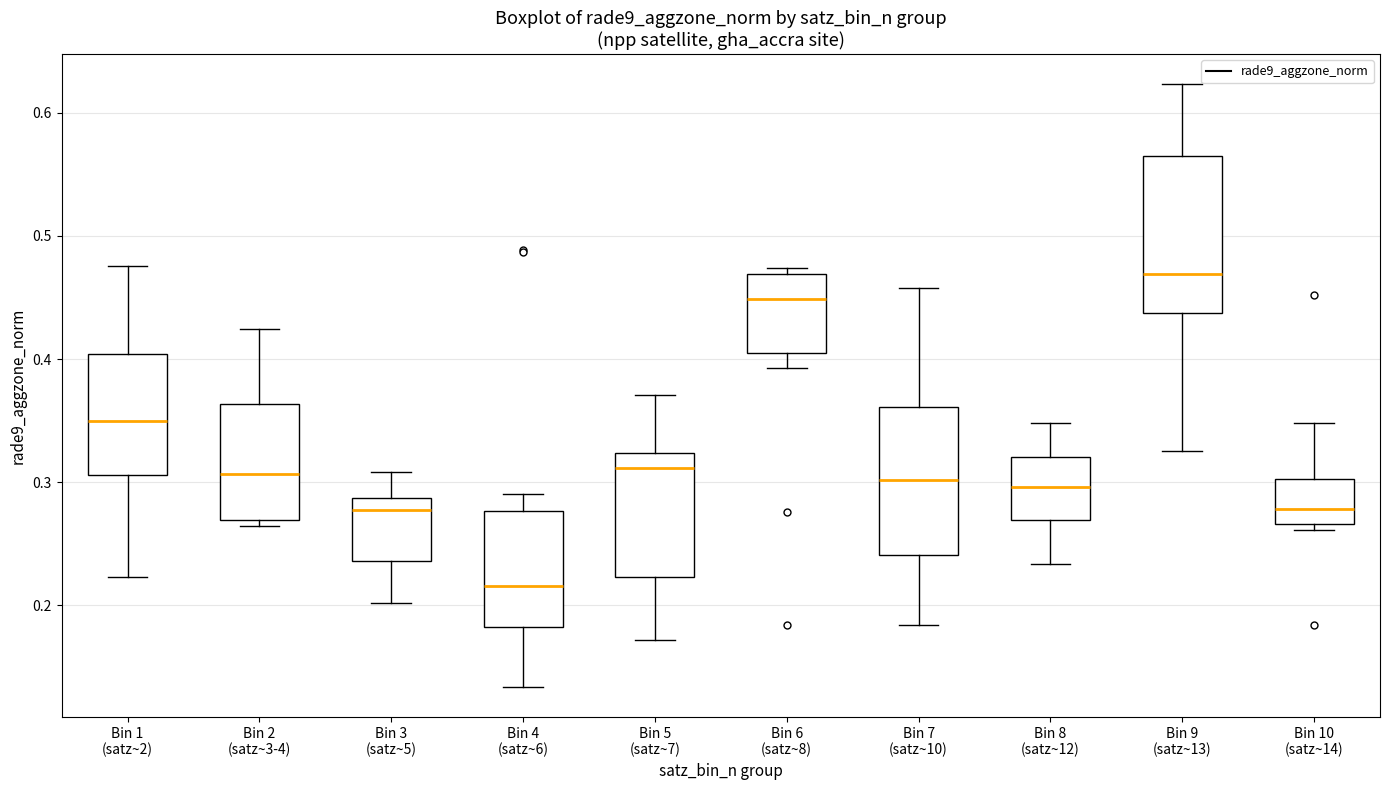

Where does the upper whisker of the box for Bin 1 (satz~2) end on the y-axis? The values are not printed on the chart, so give them approximately, as read against the axis.

0.48